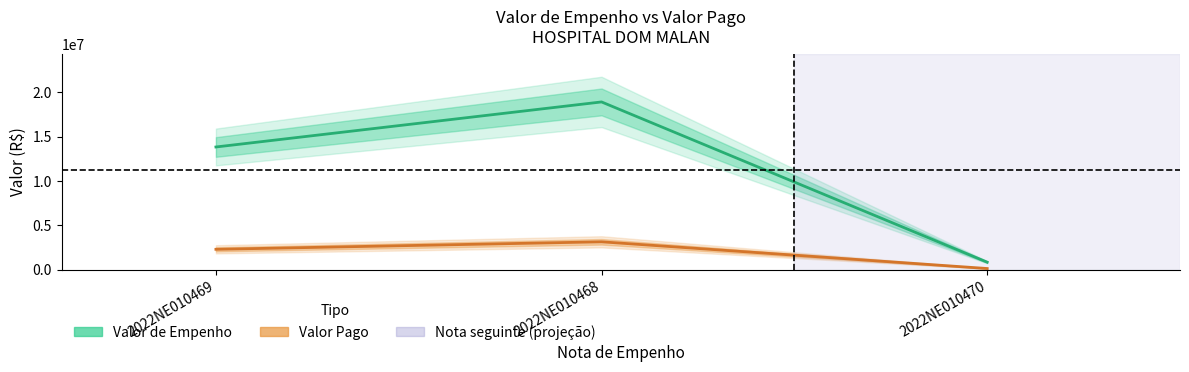

What is the label of the 3rd point from the right?

2022NE010469